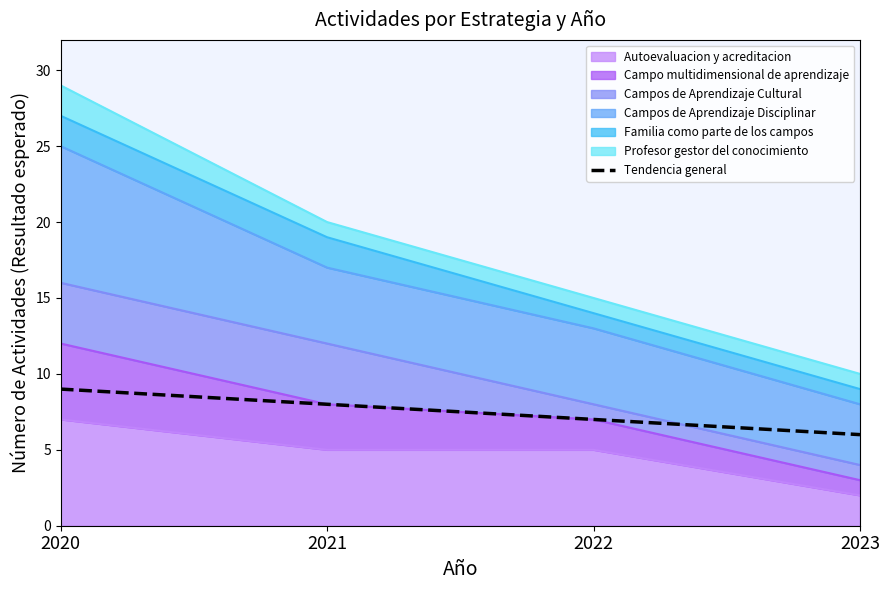

Does the chart display data point markers on the line(s)?

No